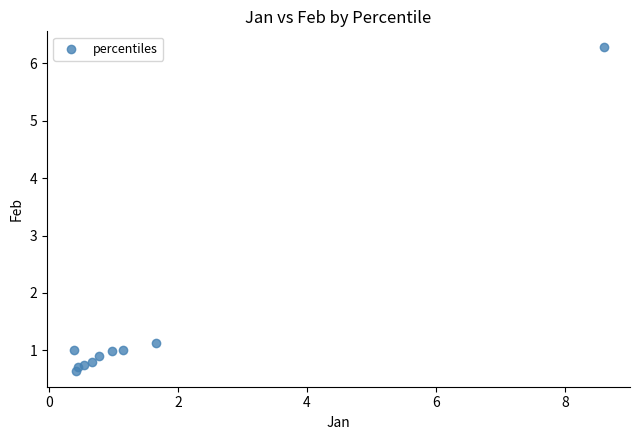

What Y value in the scatter plot is closest to 3?

1.1